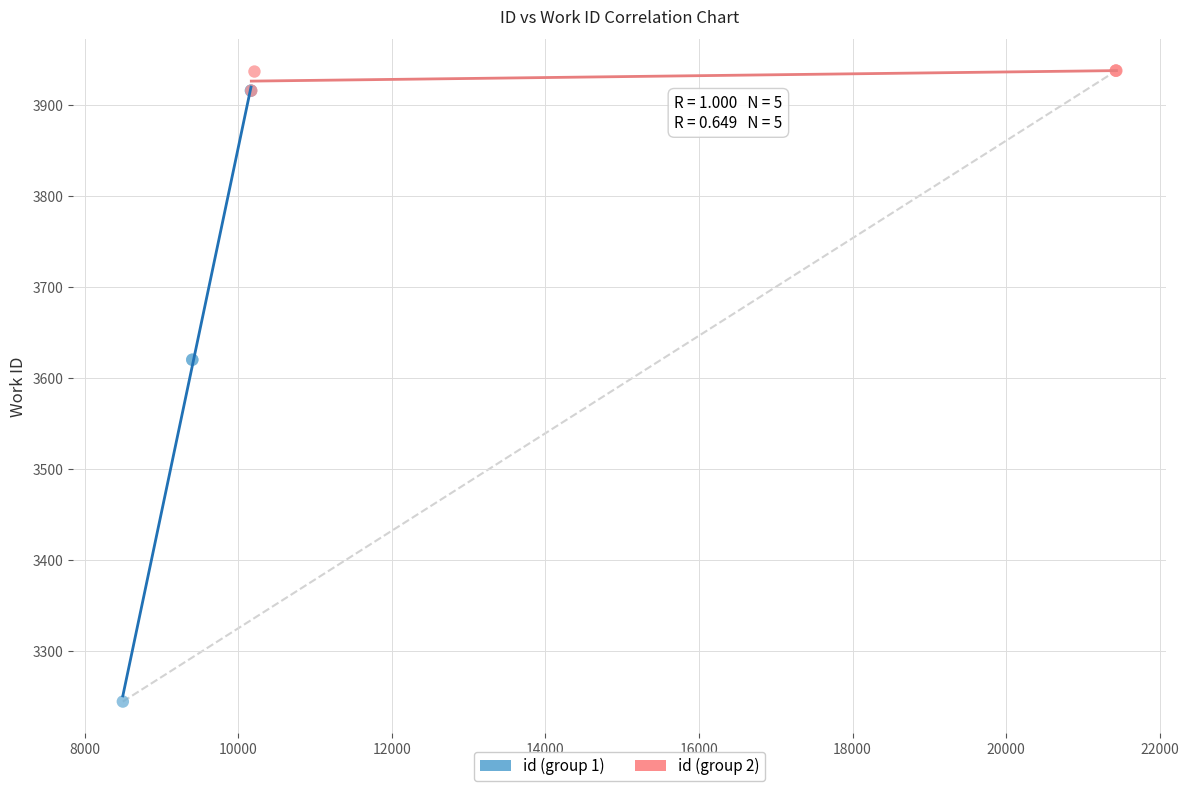

Which series reaches the minimum Y coordinate?

id (group 1)